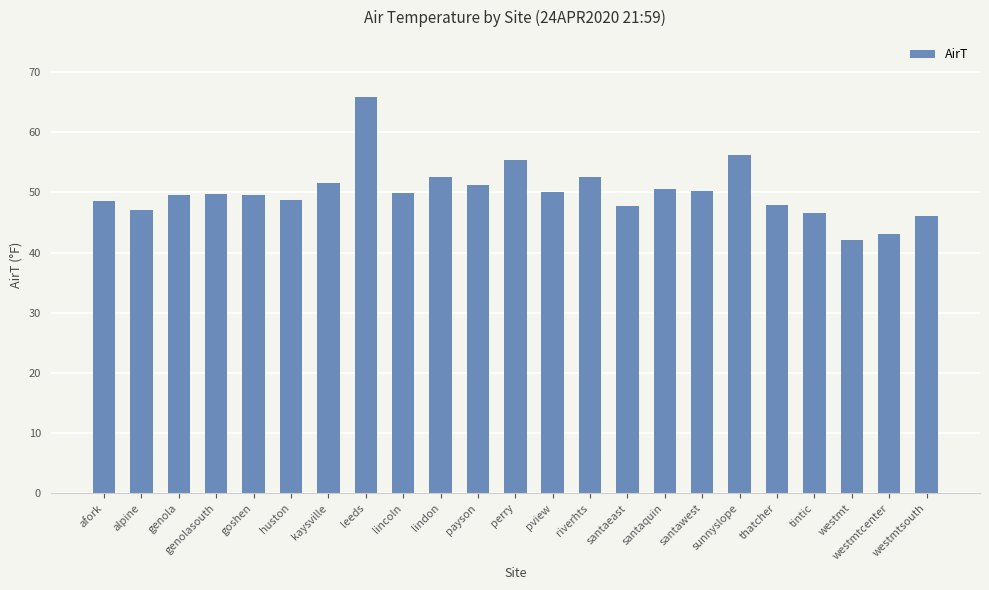

True or false: the data shows 51.2 at payson.

True